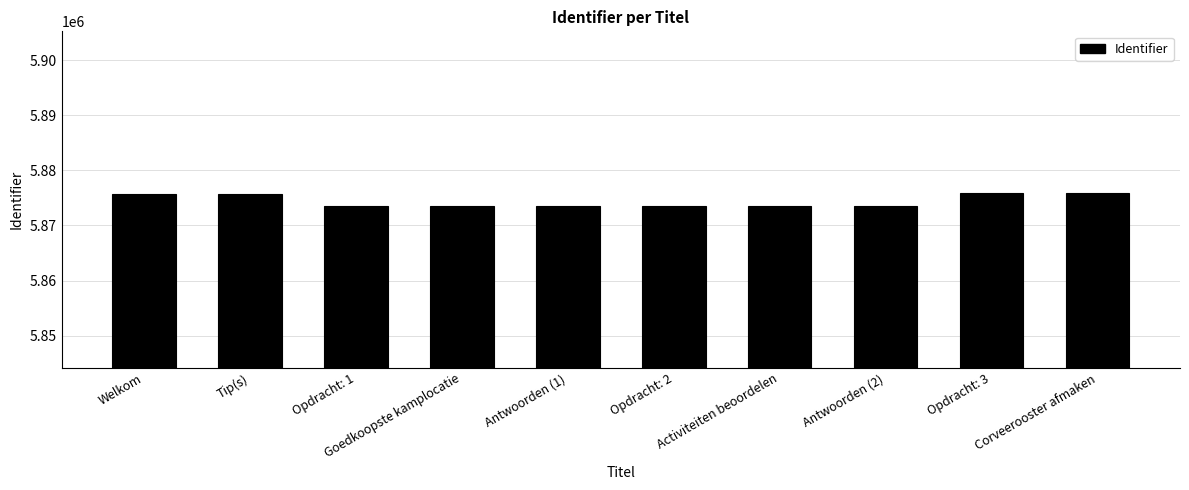

Is it true that the value at Goedkoopste kamplocatie is 5873550?

True